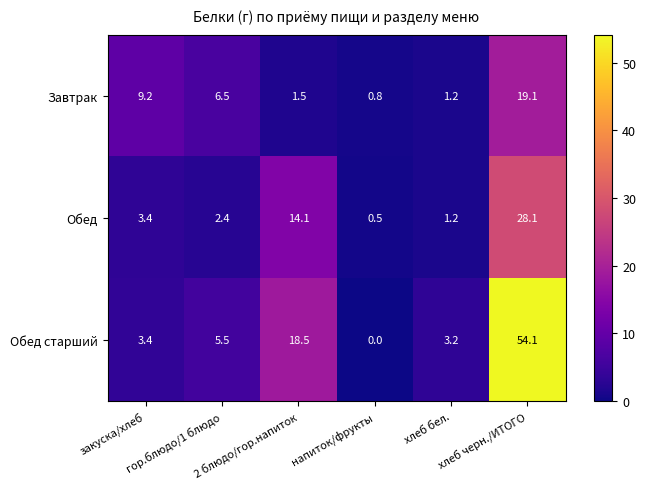

Which category has the lowest value across all series?

напиток/фрукты